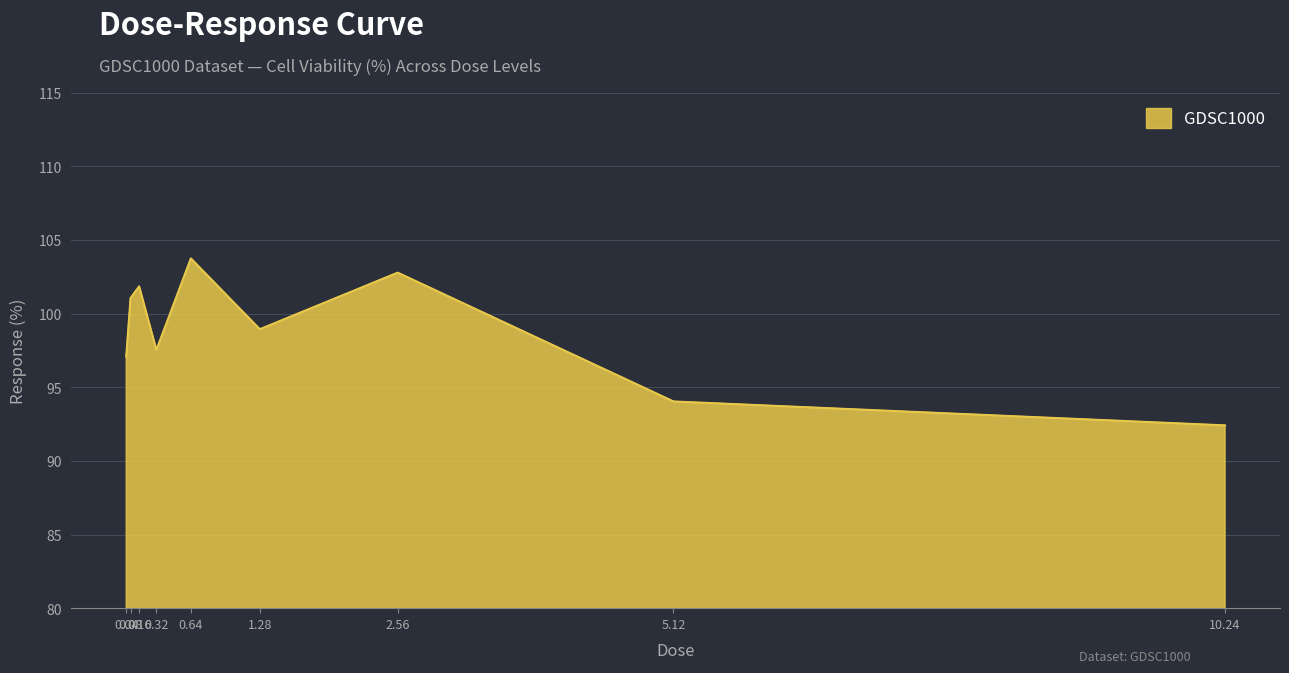

What is the change in value from 0.08 to 0.32?

-3.5